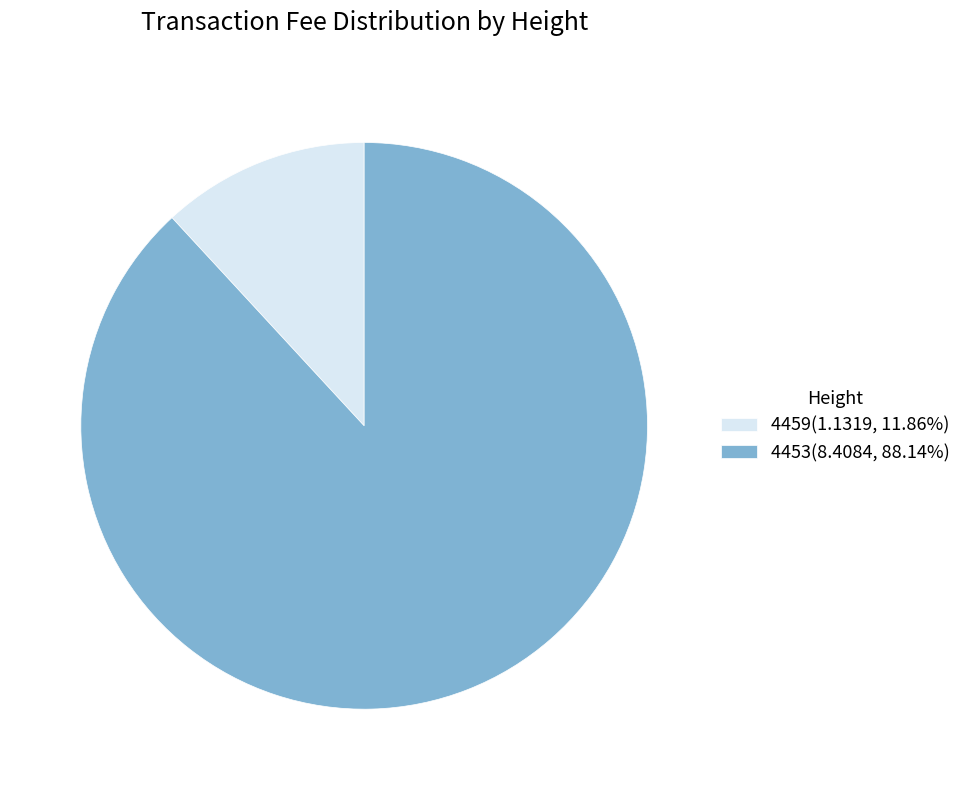

Combined, do 4453(8.4084, 88.14%) and 4459(1.1319, 11.86%) account for over 50%?

Yes